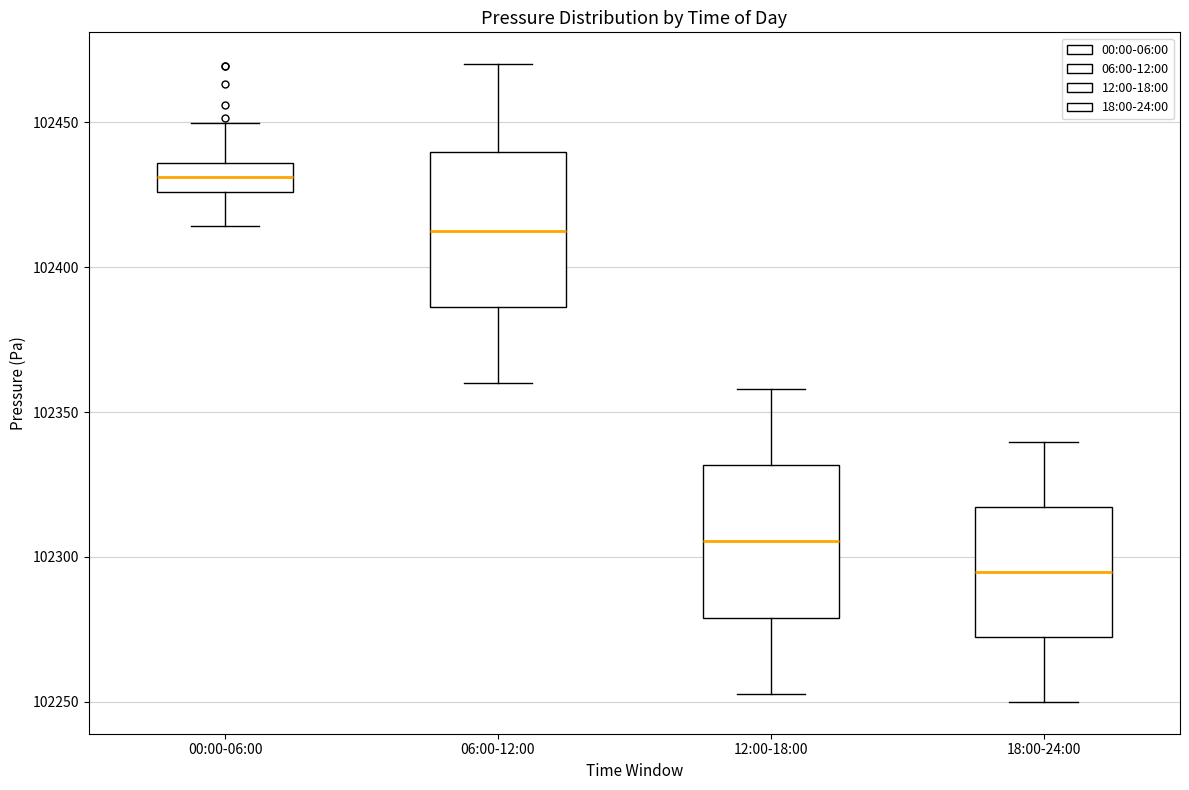

Reading left to right, transcribe this box plot: for each box, give where its median line is, the range the box spans, and where its two whiskers end, as read against the y-axis. The values are not printed on the chart, so give them approximately, as read against the axis.

00:00-06:00: median 102430, box 102425 to 102435, whiskers 102415 to 102450
06:00-12:00: median 102415, box 102385 to 102440, whiskers 102360 to 102470
12:00-18:00: median 102305, box 102280 to 102330, whiskers 102255 to 102360
18:00-24:00: median 102295, box 102270 to 102315, whiskers 102250 to 102340